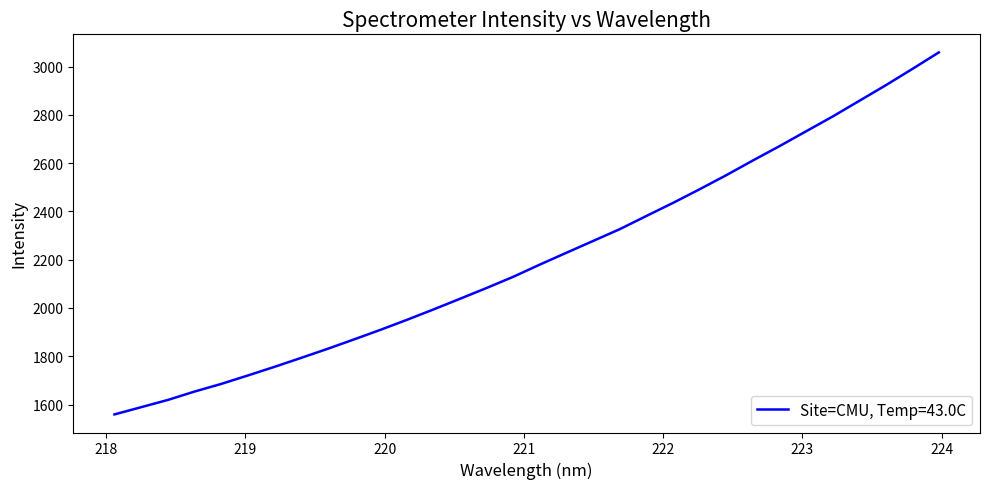

What is the minimum value shown in the chart?

1559.2